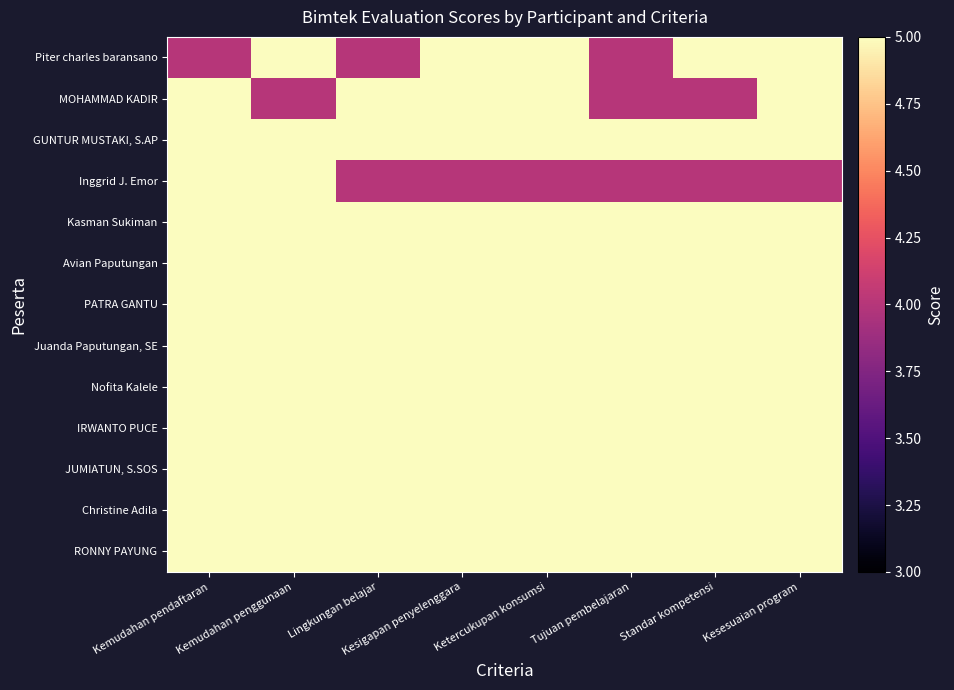

What is the maximum value shown in the chart?

5